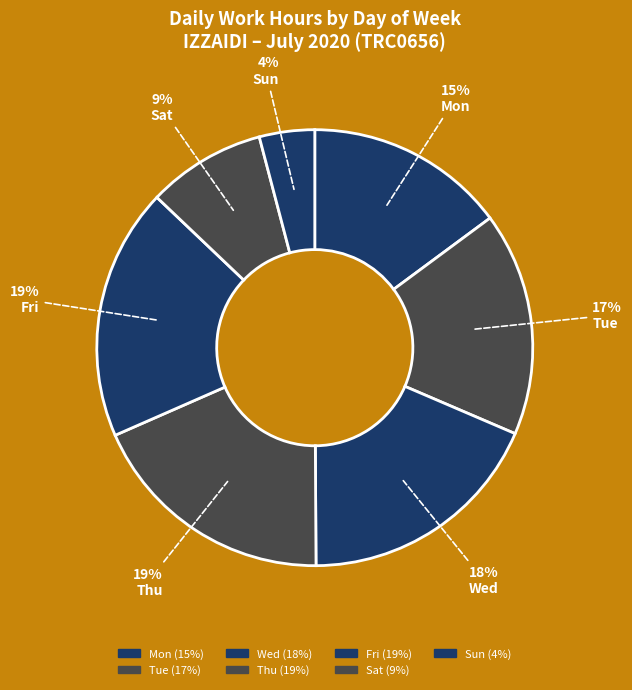

How many segments does this pie chart have?

7